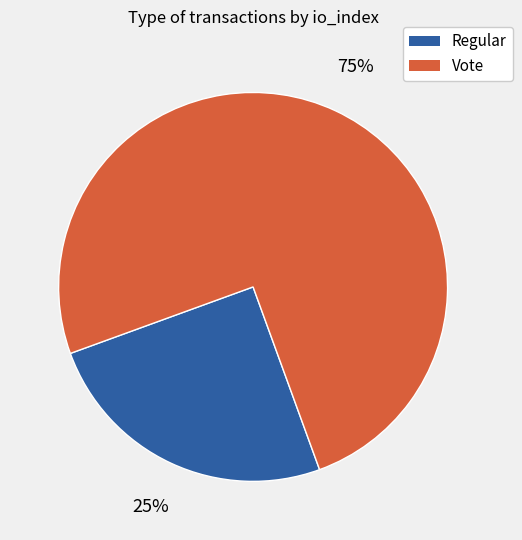

Is the sum of Regular and Vote greater than half?

Yes